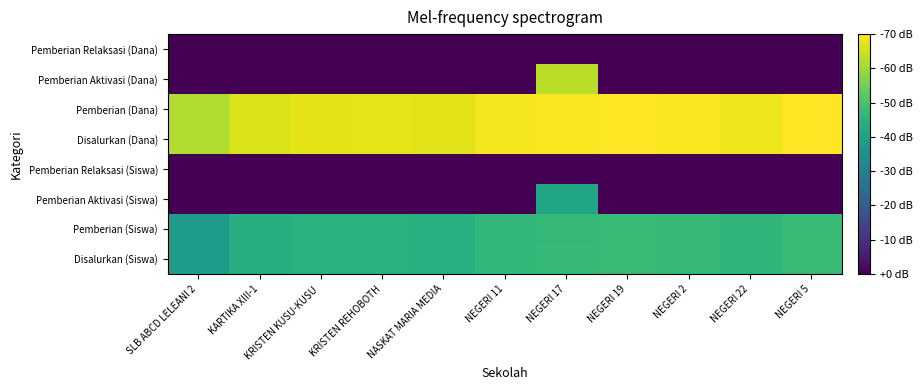

How many distinct data groups are displayed?

8